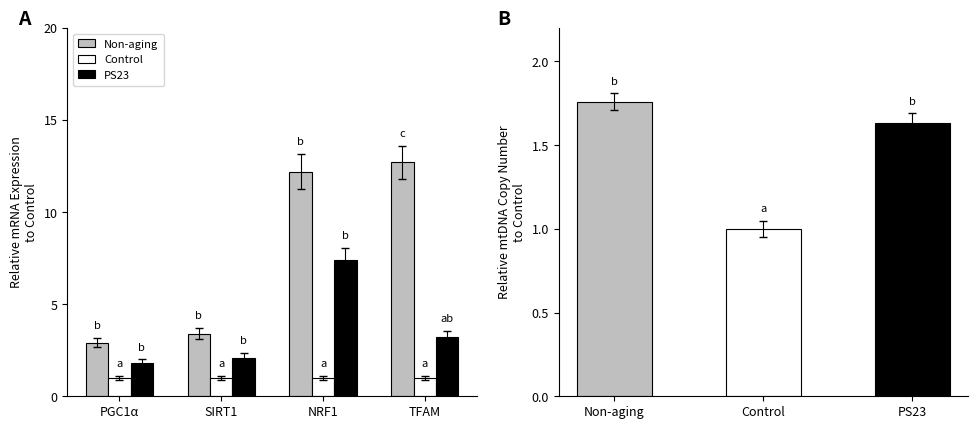

List the series in order of their overall mean, lowest first.

Control, PS23, Non-aging